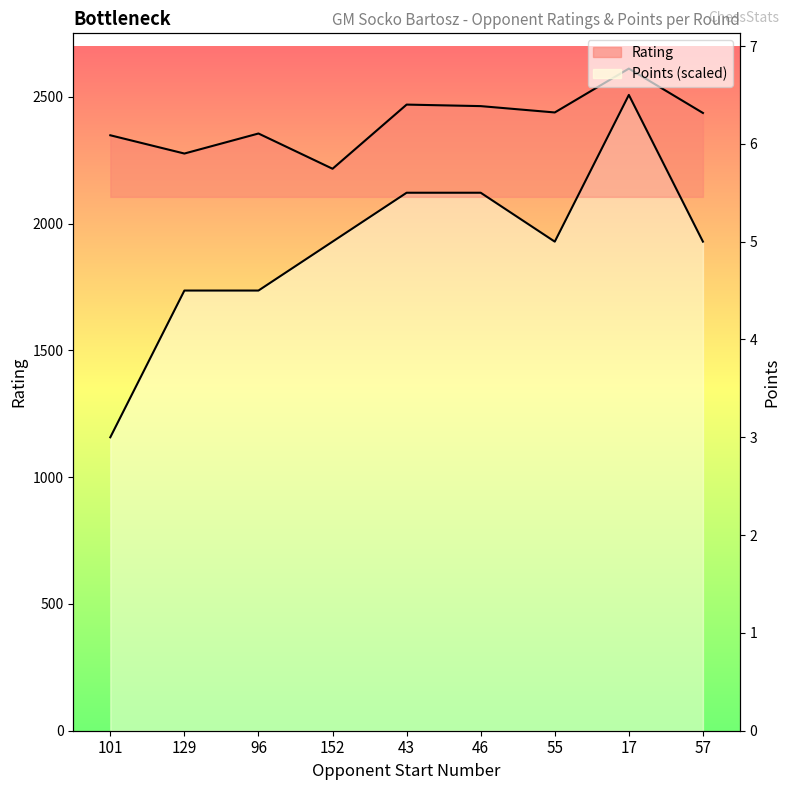

How many interior local valleys does the Rating series have?

3